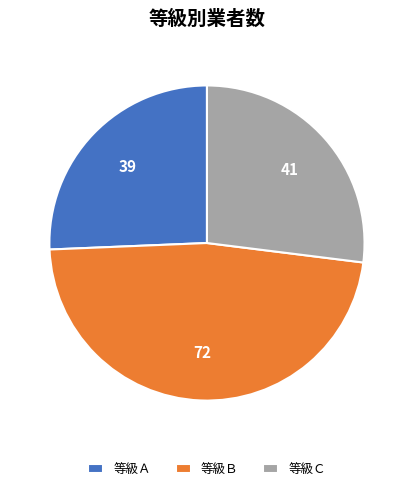

Approximately how many times larger is the value at 等級Ｃ compared to 等級Ａ?

1.1